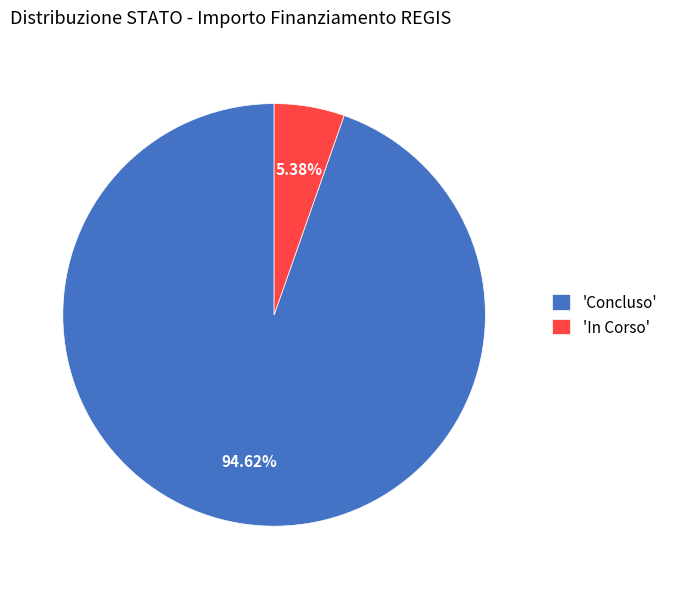

Which slice is the largest?

'Concluso'